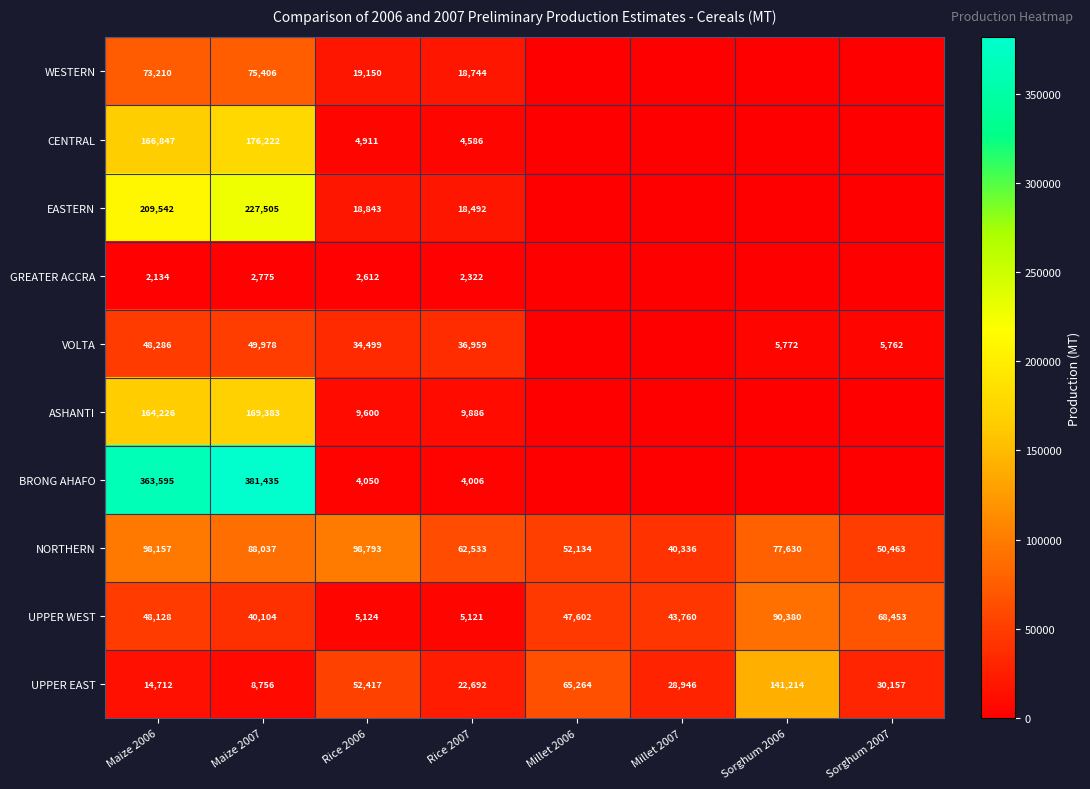

What is the difference between the second highest and minimum values in the NORTHERN series?

57821